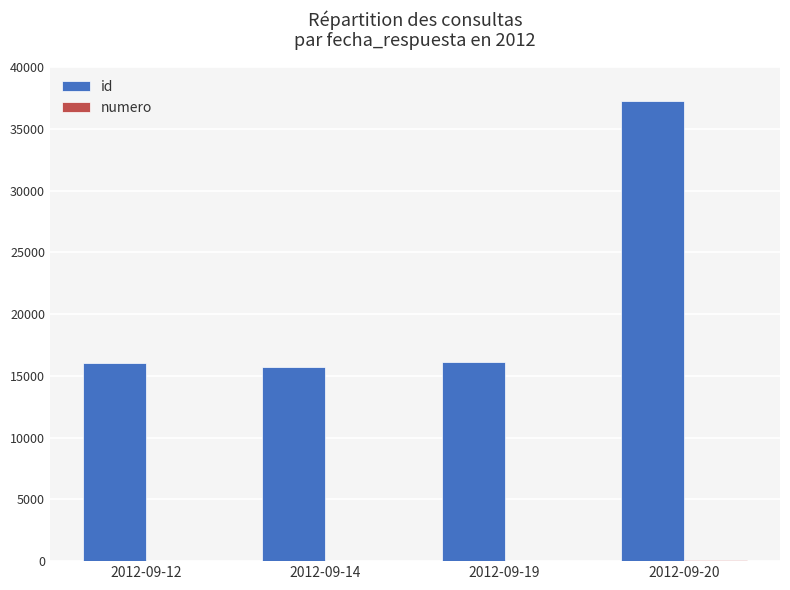

What is the greatest value displayed?

37263